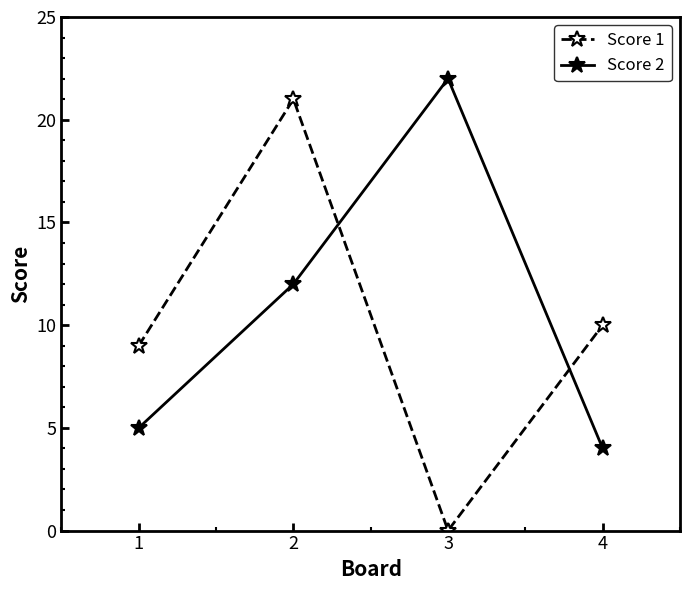

True or false: Score 2 has more than 0 points higher than both neighbors.

True